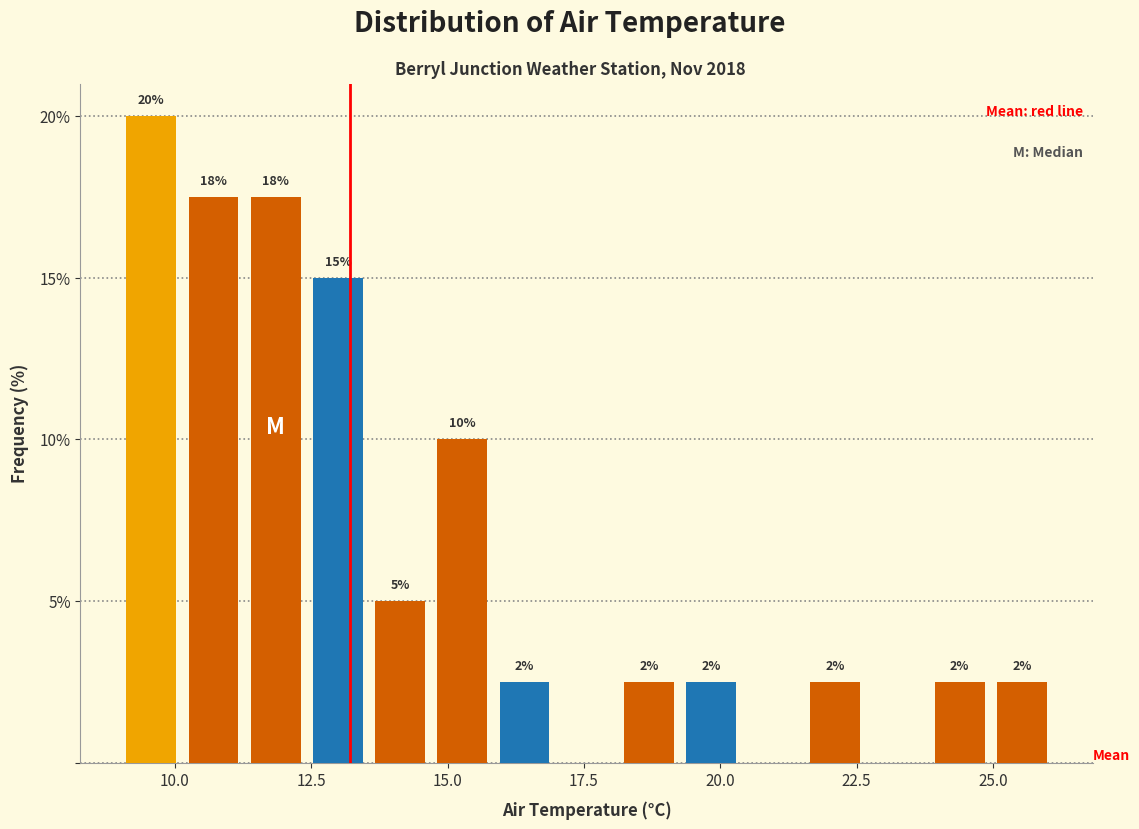

Read against the x-axis, roughly where is the centre of the tallest bar?

9.5